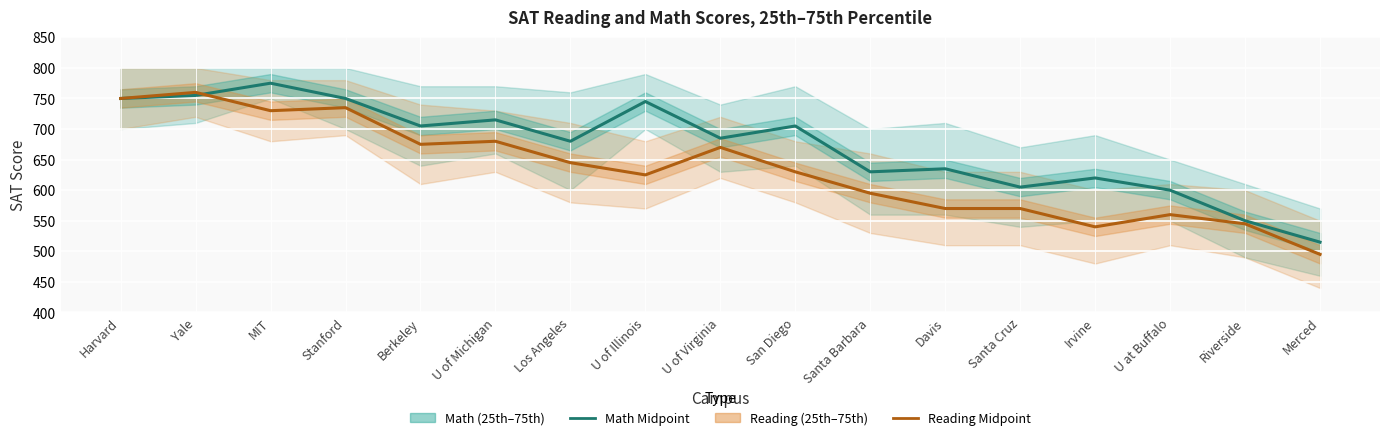

Reading right to left, extract all data points from this chart.

Math Midpoint: Merced=515	Riverside=550	U at Buffalo=600	Irvine=620	Santa Cruz=605	Davis=635	Santa Barbara=630	San Diego=705	U of Virginia=685	U of Illinois=745	Los Angeles=680	U of Michigan=715	Berkeley=705	Stanford=750	MIT=775	Yale=755	Harvard=750
Reading Midpoint: Merced=495	Riverside=545	U at Buffalo=560	Irvine=540	Santa Cruz=570	Davis=570	Santa Barbara=595	San Diego=630	U of Virginia=670	U of Illinois=625	Los Angeles=645	U of Michigan=680	Berkeley=675	Stanford=735	MIT=730	Yale=760	Harvard=750